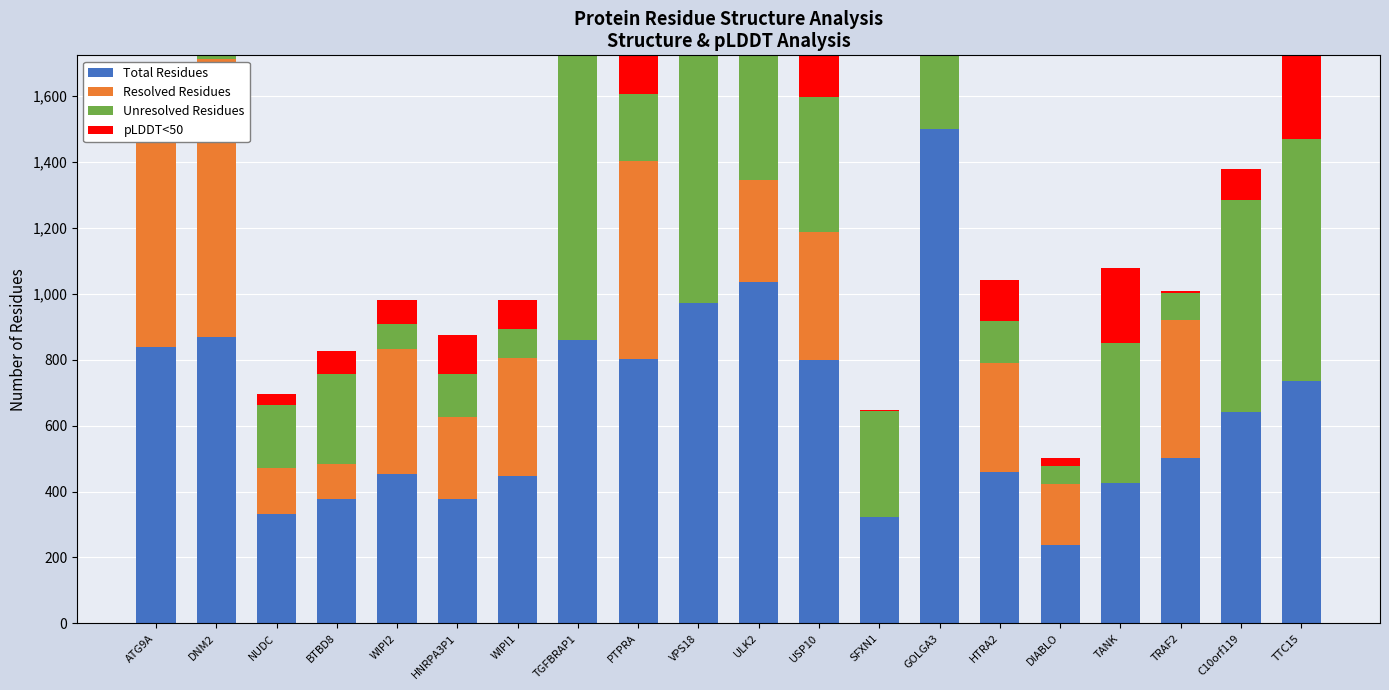

How many groups of bars are there?

20